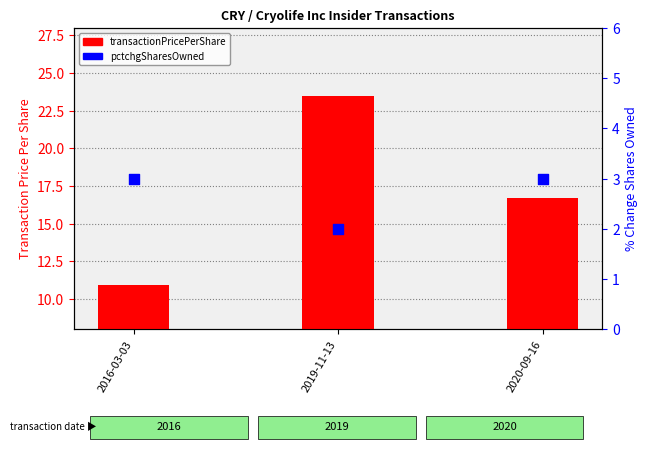

Which series has the largest total across all categories?

transactionPricePerShare